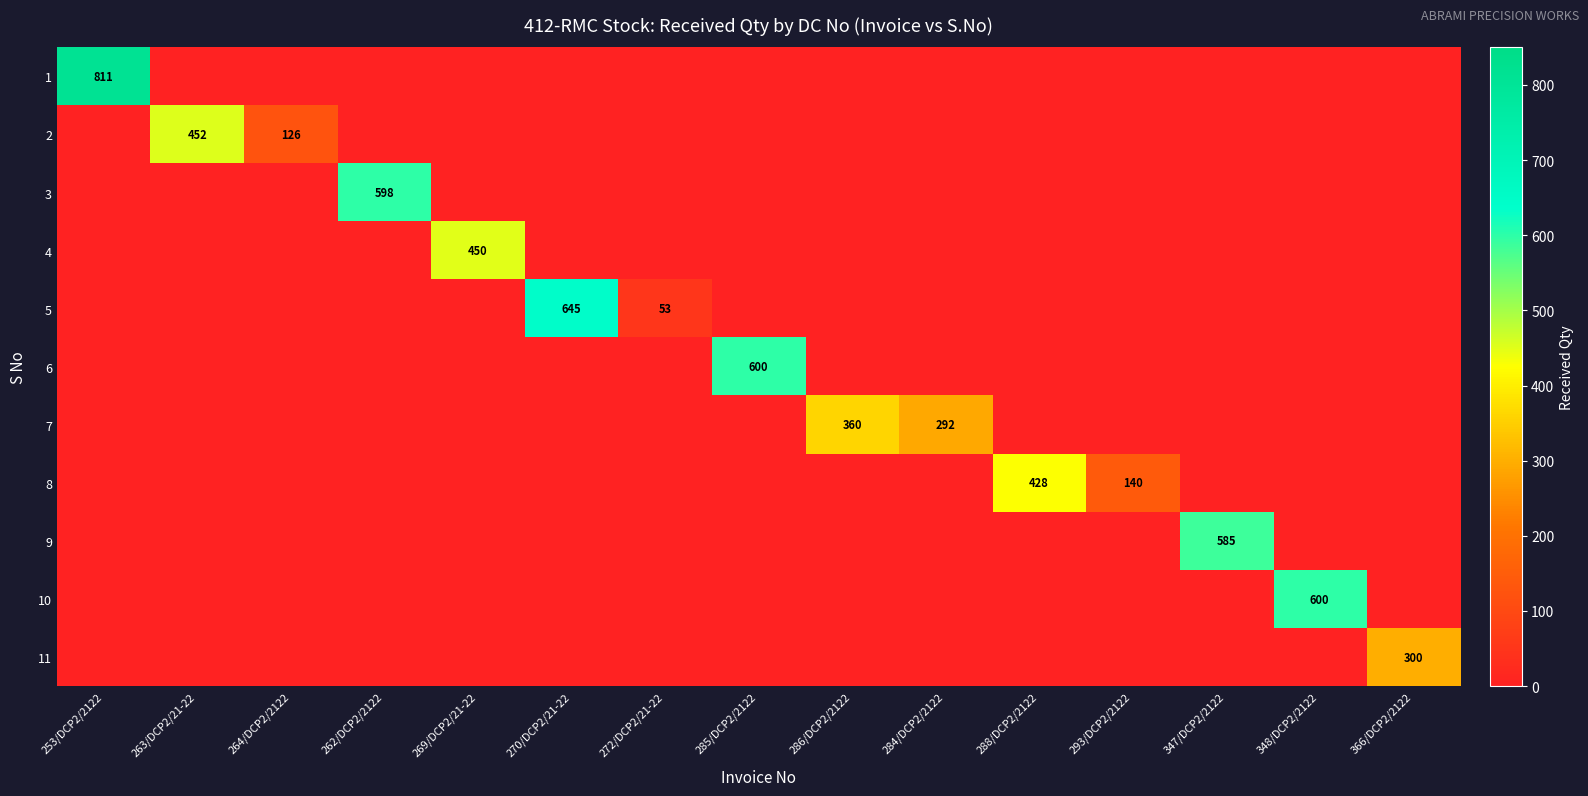

The value of 9 at 347/DCP2/2122 is 585. True or false?

True